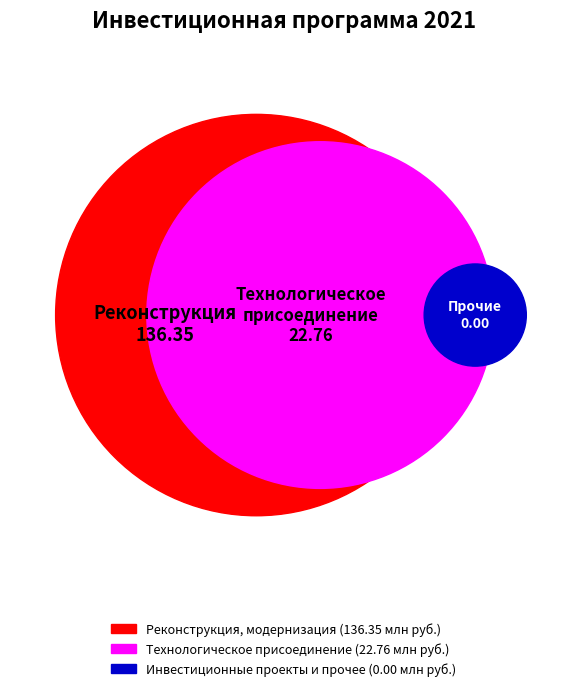

Is it true that Технологическое присоединение is 28% of the pie?

False